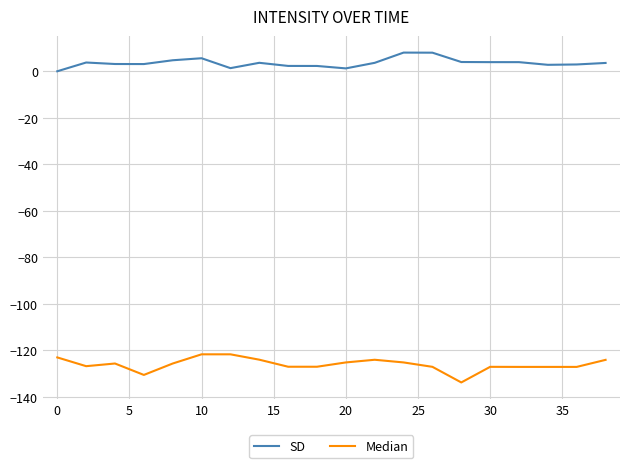

What is the lowest value of the Median series?

-133.7